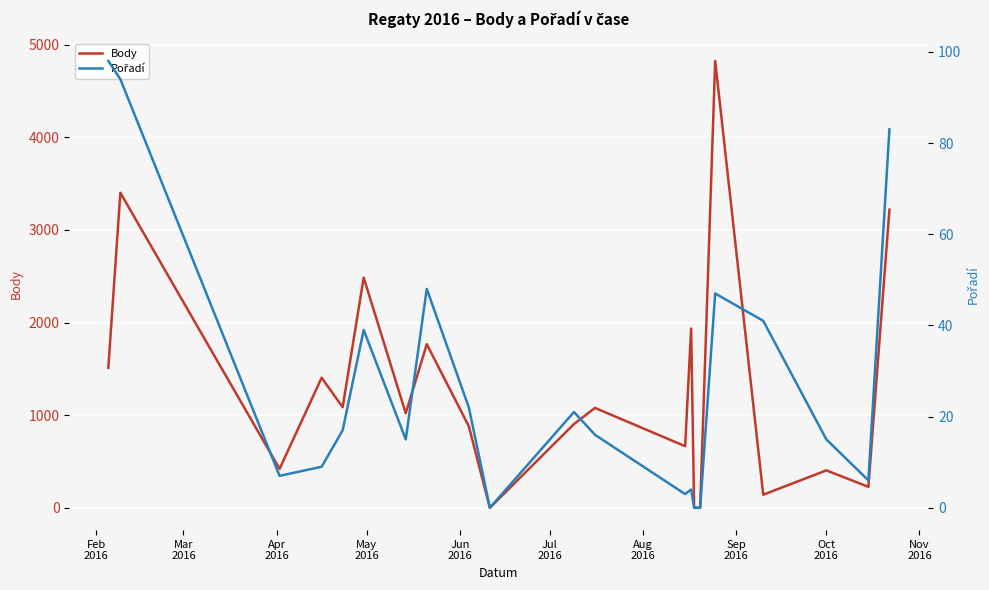

Rank the series at Sep
2016 from highest to lowest value.

Body, Pořadí